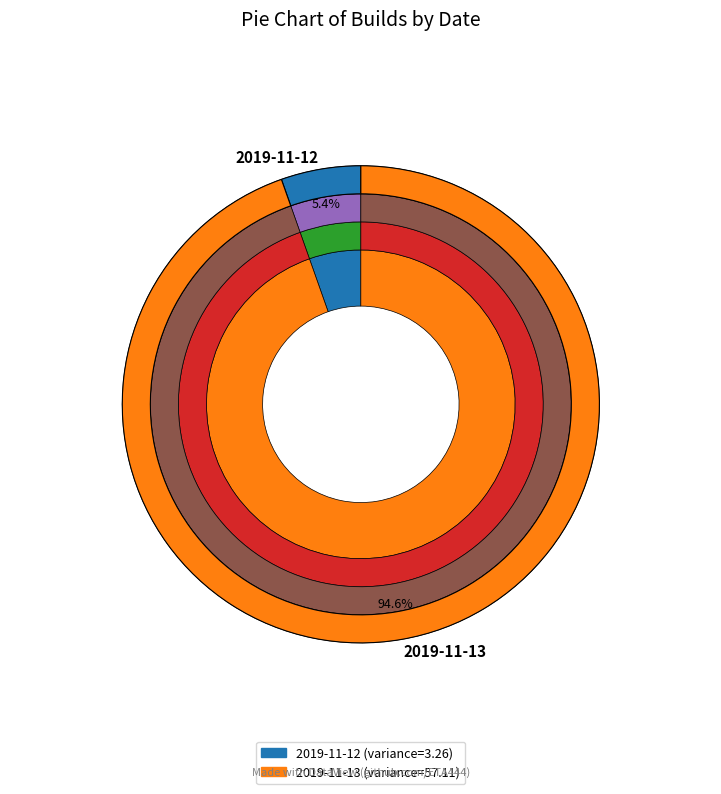

Is it true that 2019-11-13 is 95% of the pie?

True